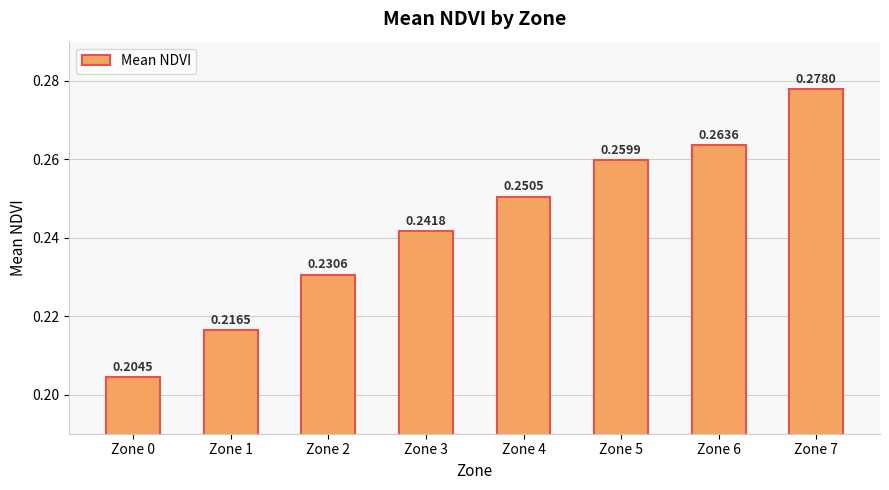

What is the sum of all values?

1.9